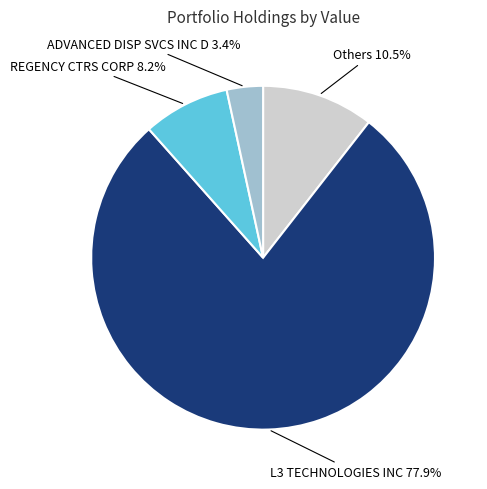

Is there any slice that represents more than half of the pie?

Yes